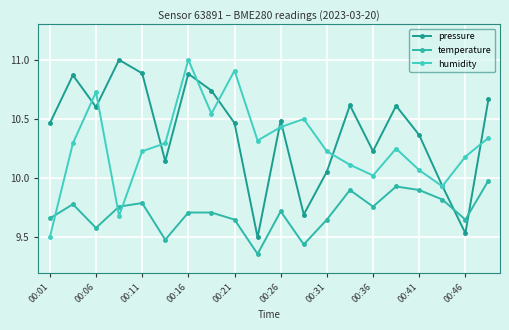

How many values in the pressure series are below 10?

4